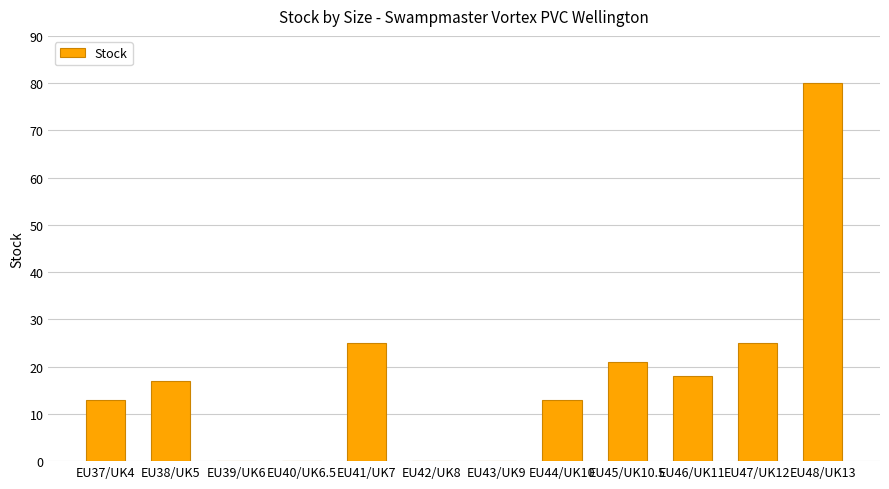

Are the bars grouped side by side (vs. stacked)?

No